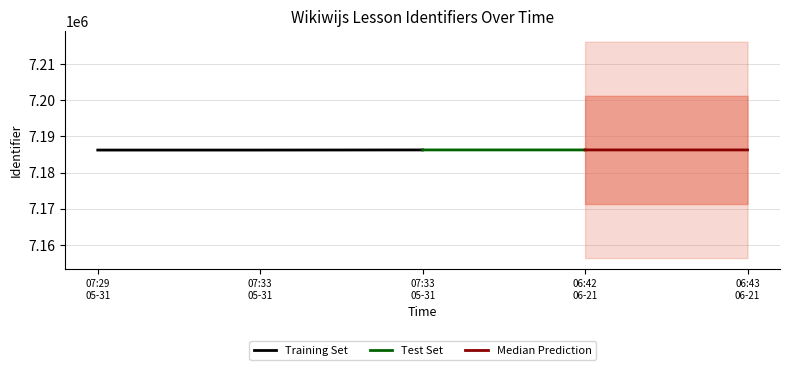

Is this an area chart (filled region under the line)?

No